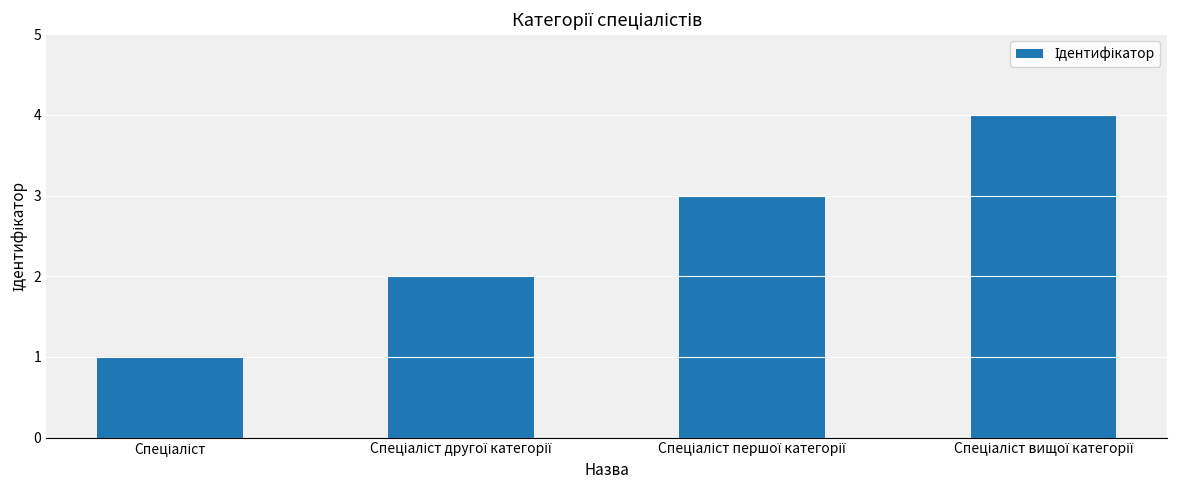

What is the maximum value shown in the chart?

4